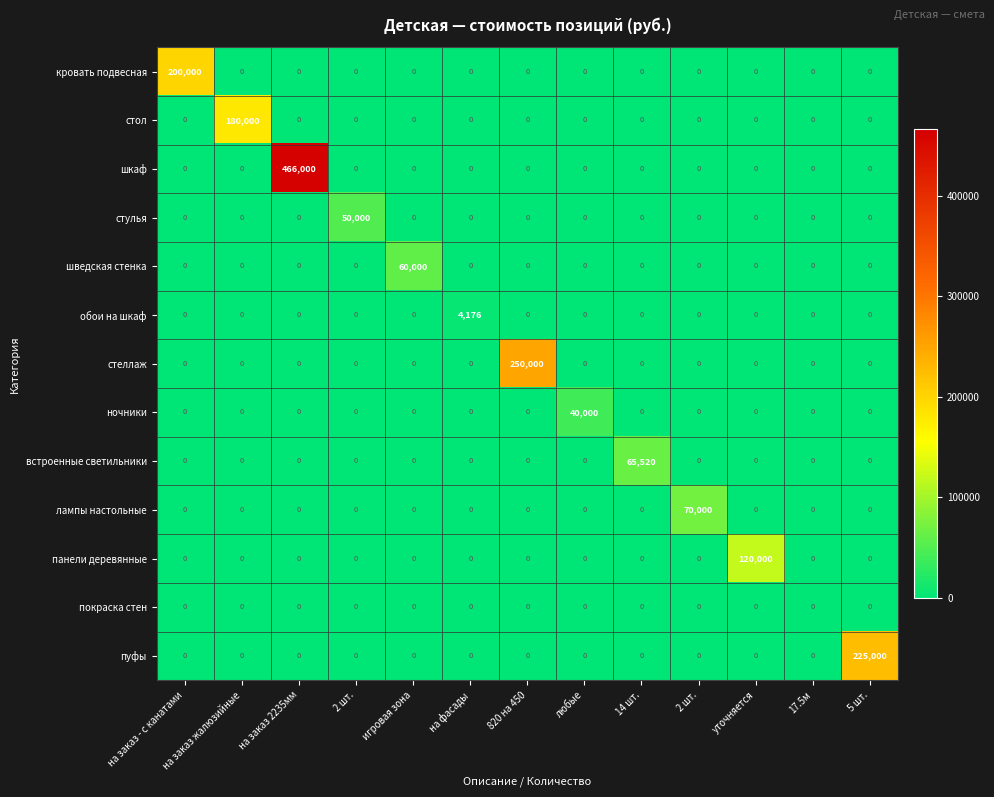

Between 14 шт. and 5 шт., which is larger?

14 шт.